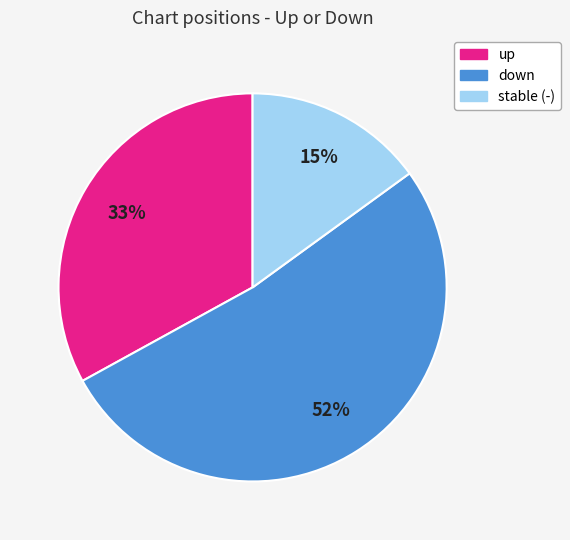

Is there any slice that represents more than half of the pie?

Yes